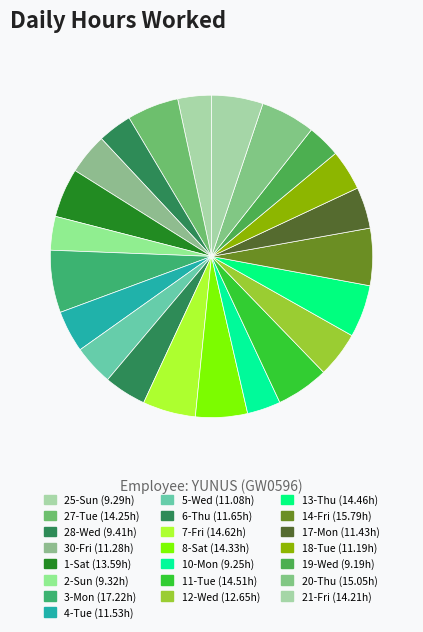

What is the change in value from 3-Mon to 10-Mon?

-8.0